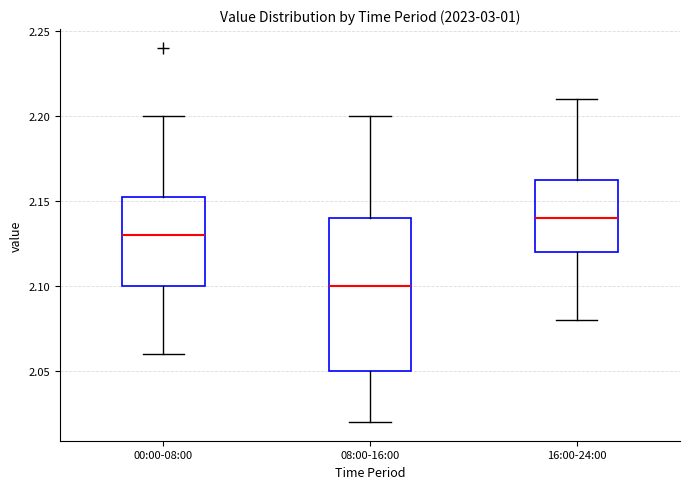

Which box is the tallest, from its lower edge to its upper edge?

08:00-16:00